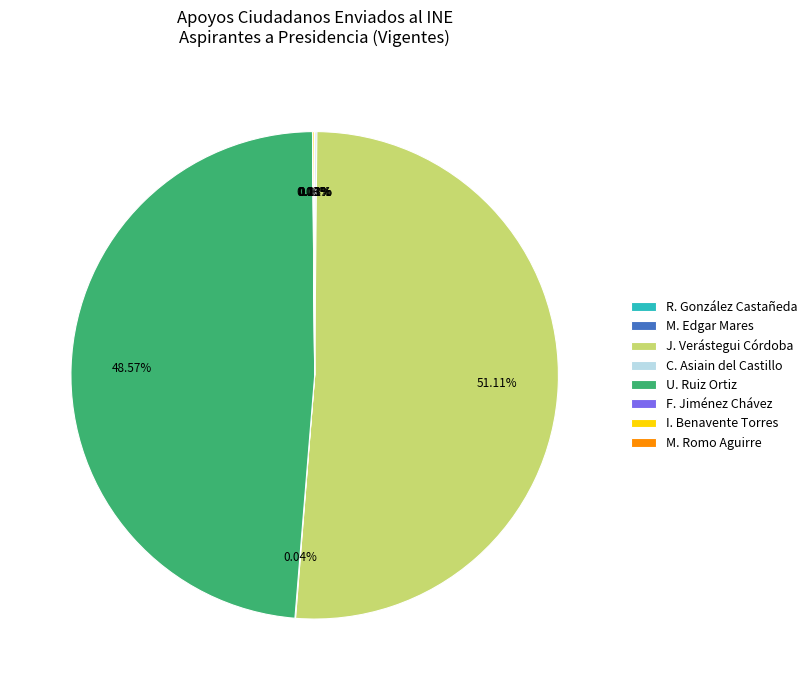

Combined, do U. Ruiz Ortiz and J. Verástegui Córdoba account for over 50%?

Yes